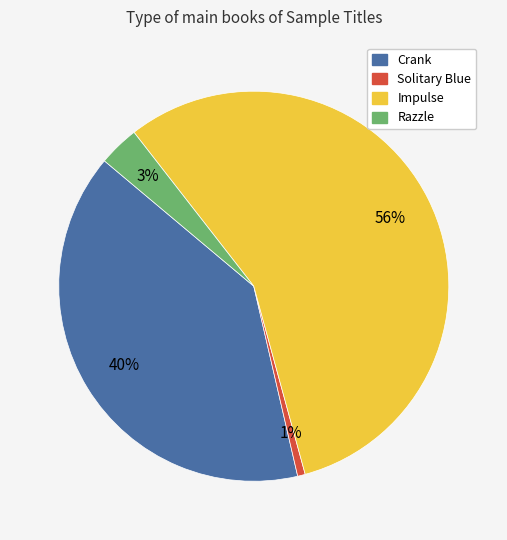

Which slice is the smallest?

Solitary Blue